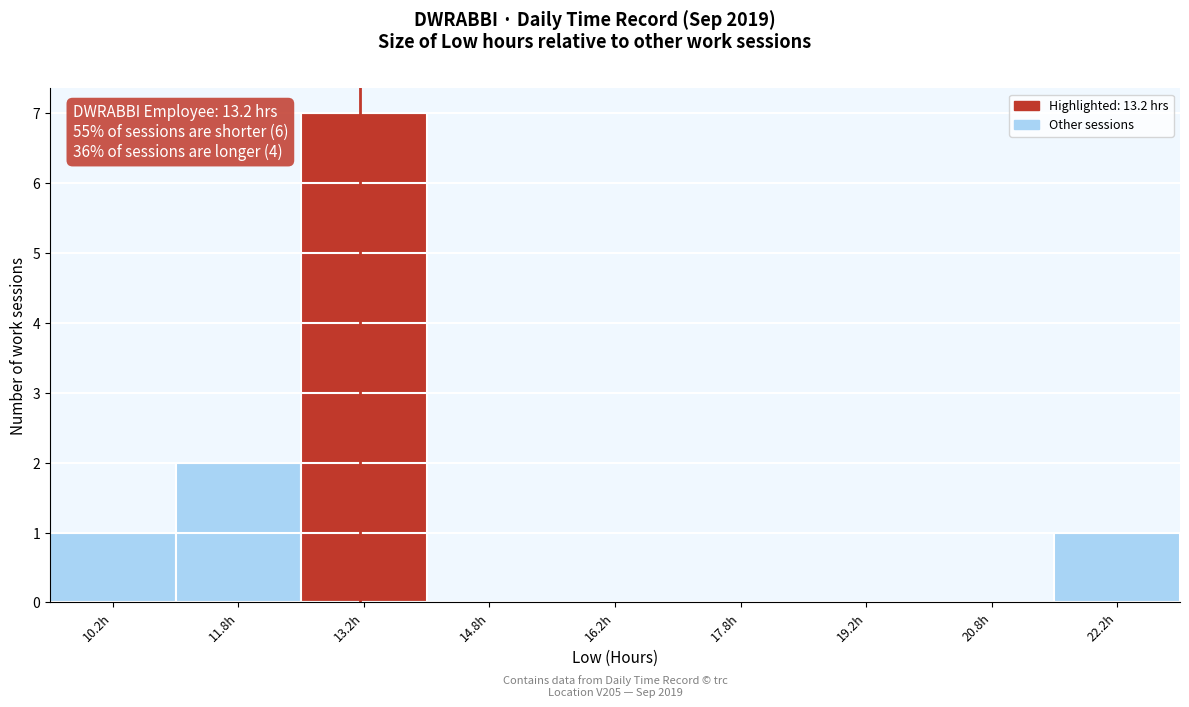

Over which range of the x-axis is the bar tallest?

12.5 to 14.0